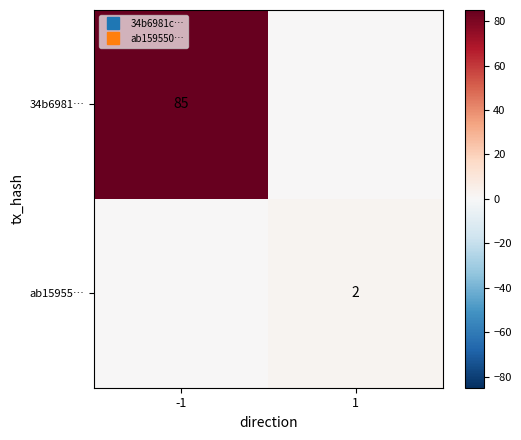

What is the sum of all ab15955… values?

2